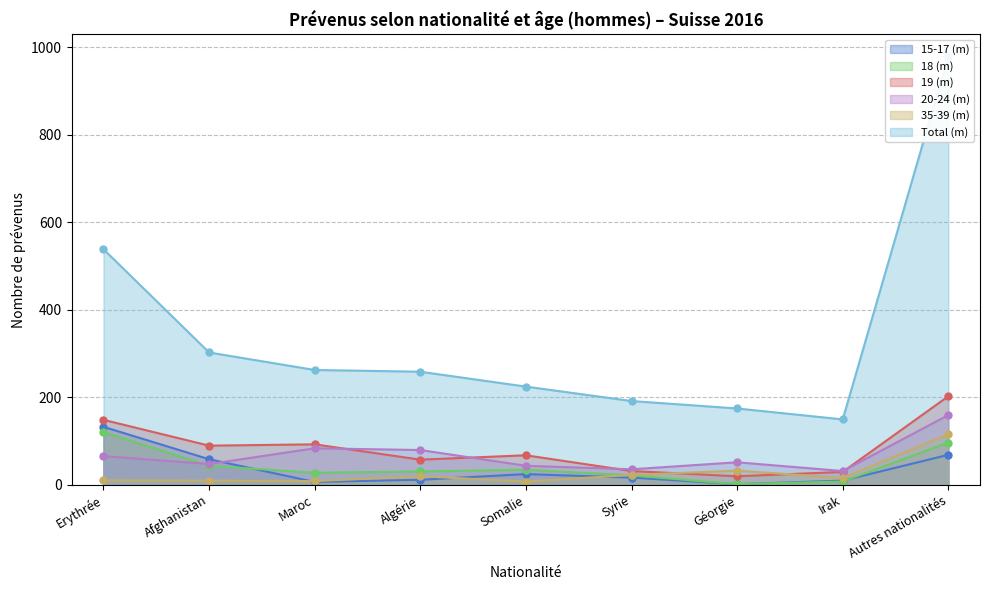

At which category does 19 (m) reach its first local peak?

Maroc